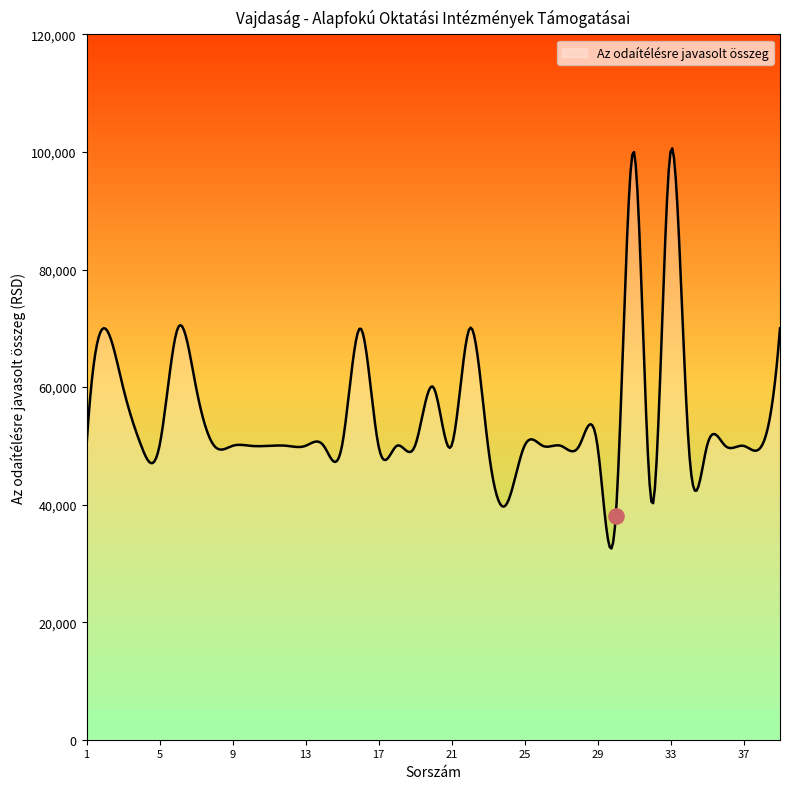

What is the ratio of the value at 7 to the value at 35?

1.2